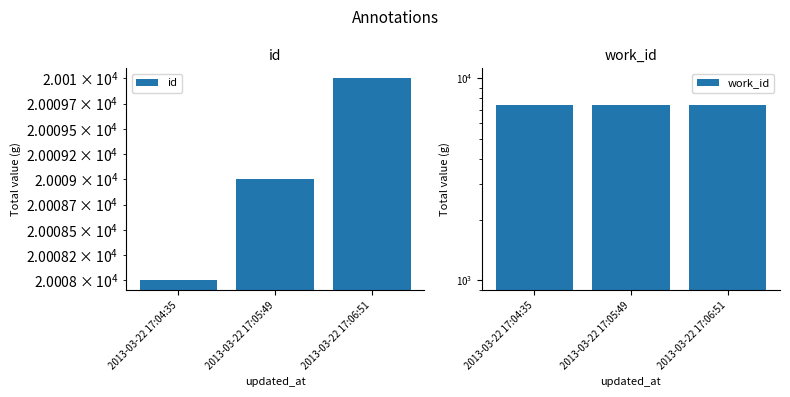

Where does the id series first go above 20009?

2013-03-22 17:06:51